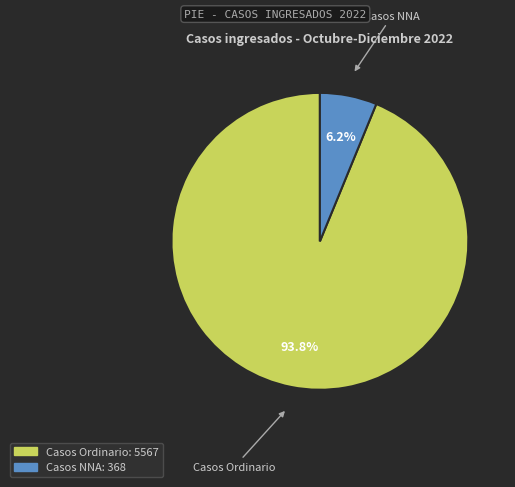

Count the number of slices in the pie.

2